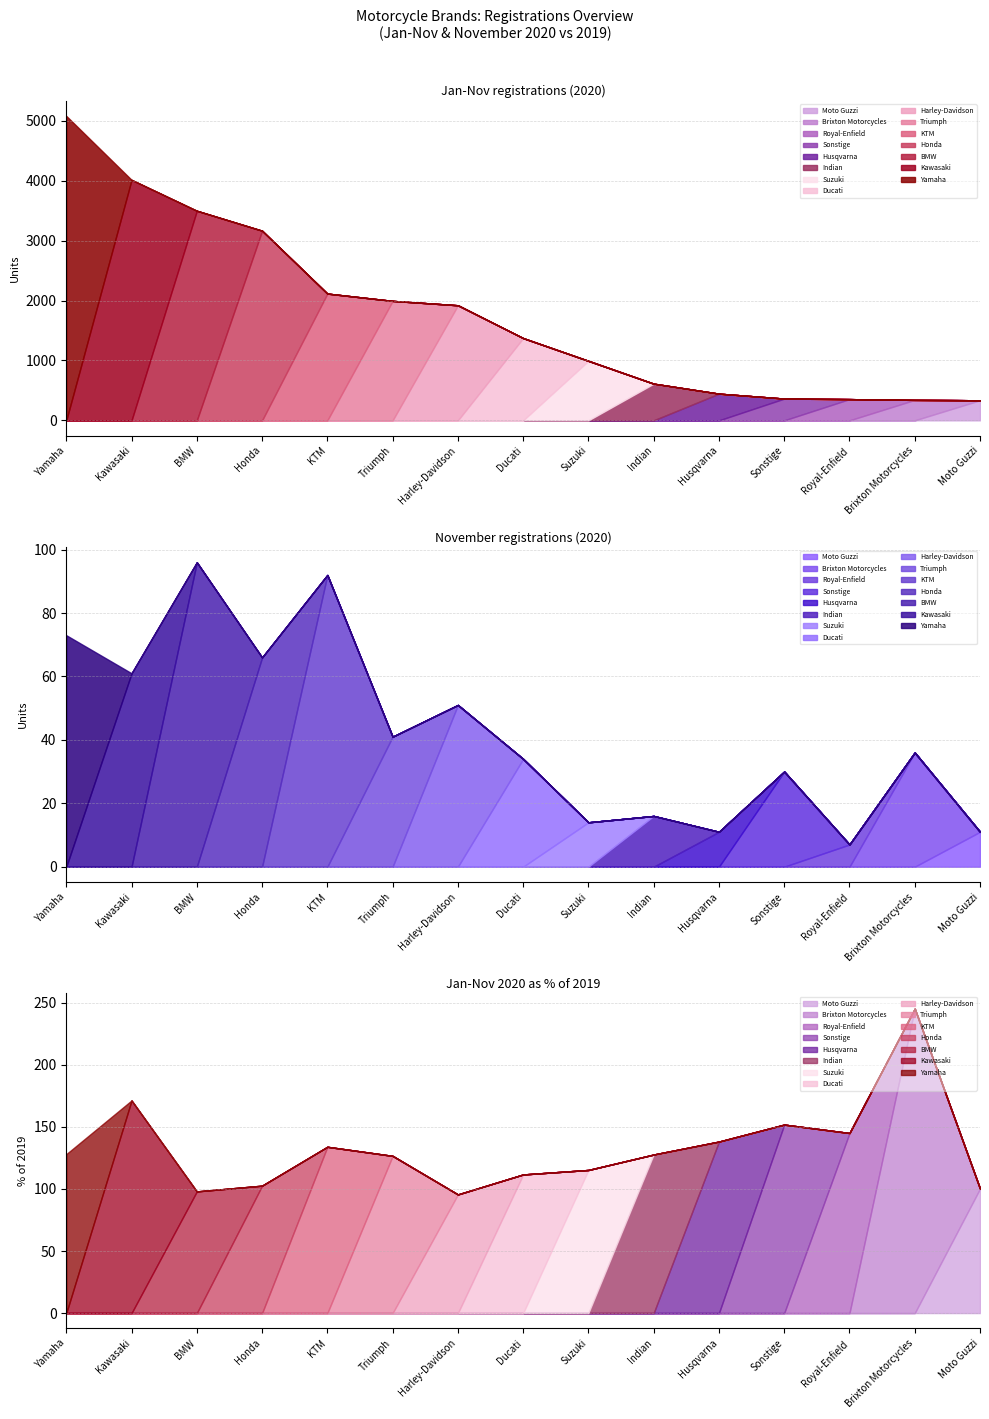

What is the sum of the Jan-Nov 2020 values at Royal-Enfield and Triumph?

2348